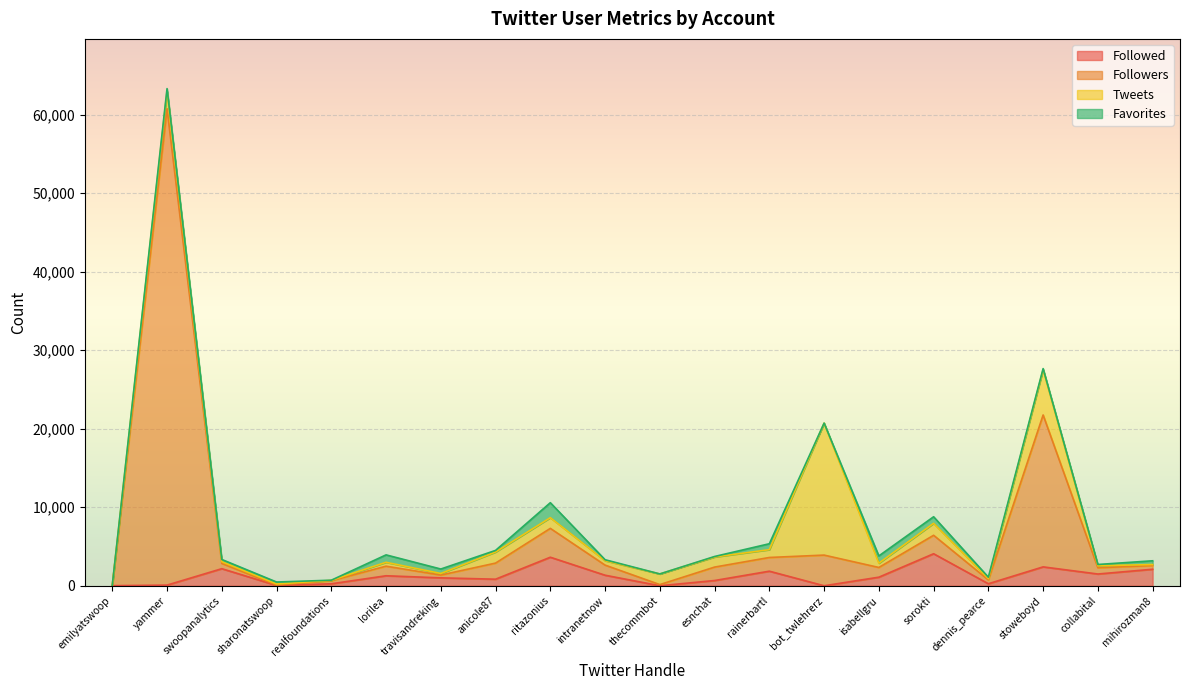

What is the highest value of the Followed series?

4078.0